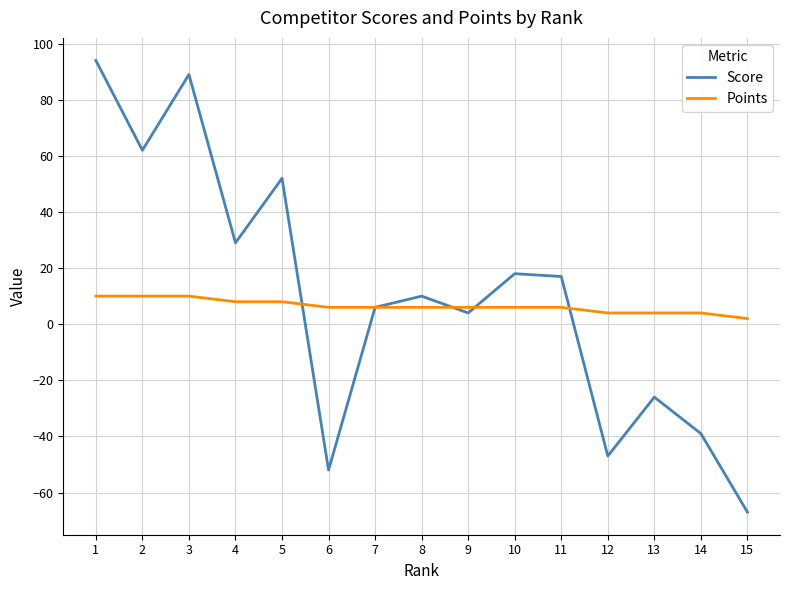

Reading left to right, transcribe all the data shown in this chart.

Score: 1=94	2=62	3=89	4=29	5=52	6=-52	7=6	8=10	9=4	10=18	11=17	12=-47	13=-26	14=-39	15=-67
Points: 1=10	2=10	3=10	4=8	5=8	6=6	7=6	8=6	9=6	10=6	11=6	12=4	13=4	14=4	15=2